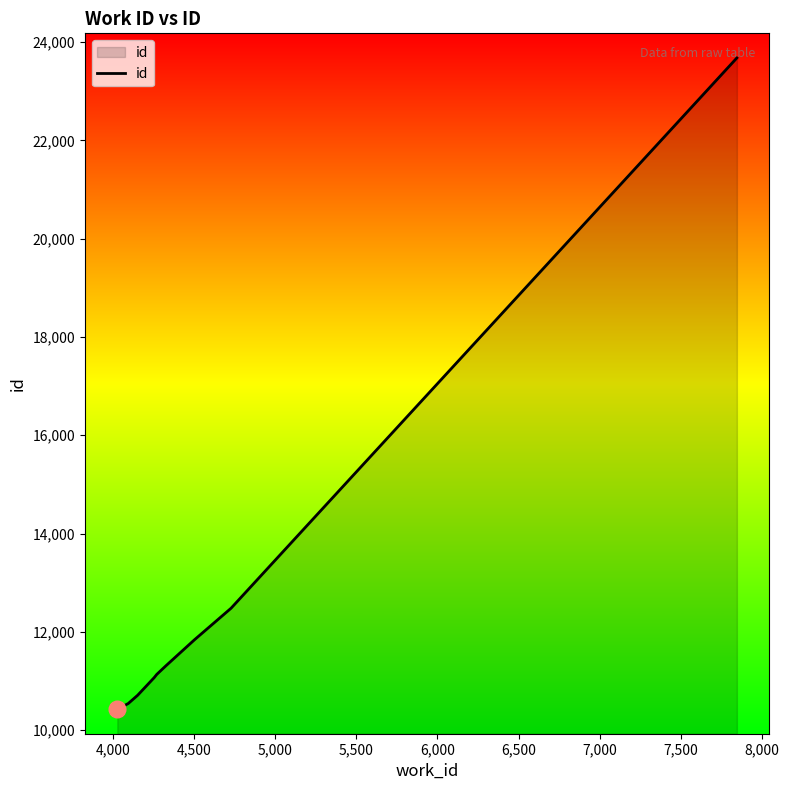

What is the maximum value shown in the chart?

23678